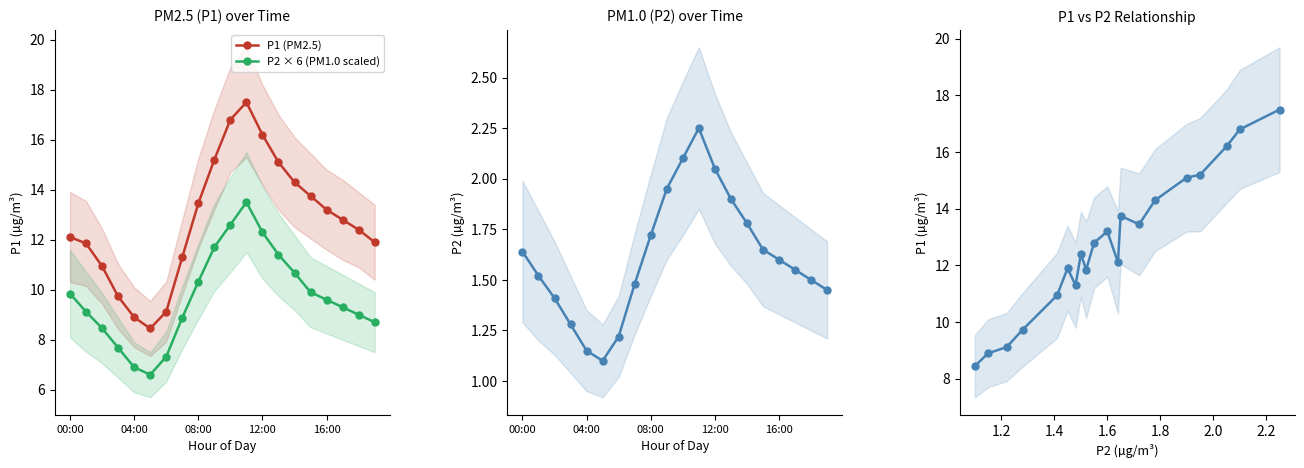

True or false: P1 (PM2.5) and P2 (PM1.0) cross at least once.

False